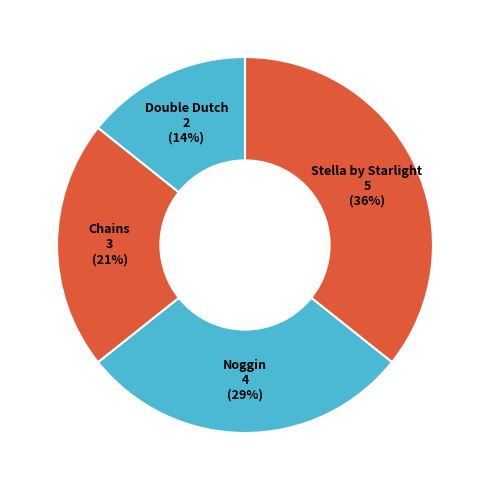

True or false: Chains accounts for 12% of the total.

False